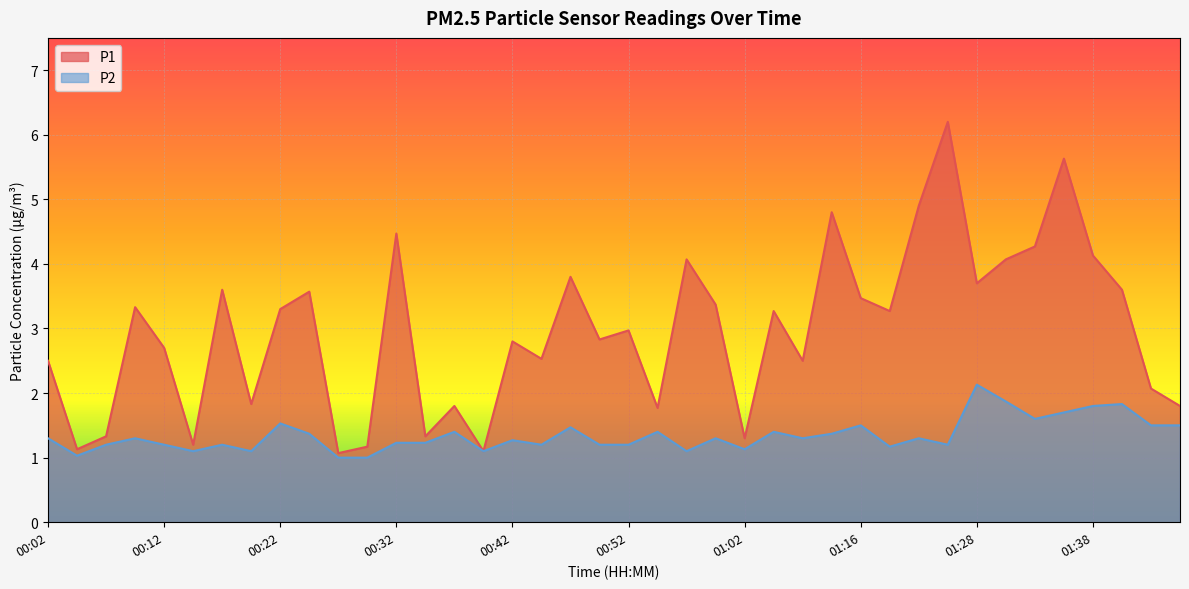

At which label does P1 reach its minimum?

00:27